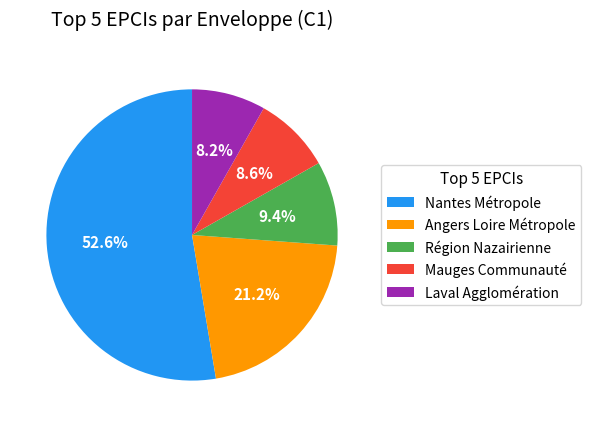

Approximately how many times larger is the value at Nantes Métropole compared to Région Nazairienne?

5.6